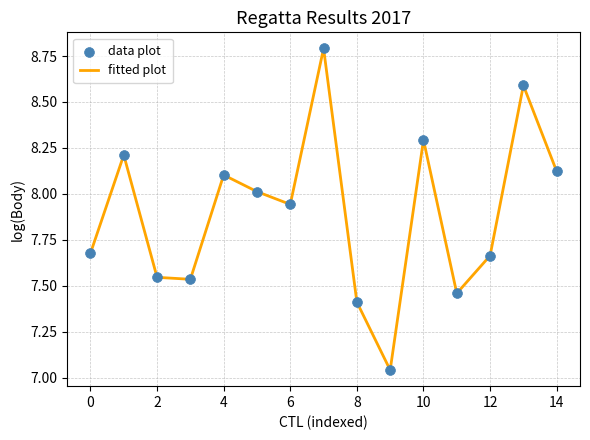

What is the difference between the maximum and minimum values?

1.8